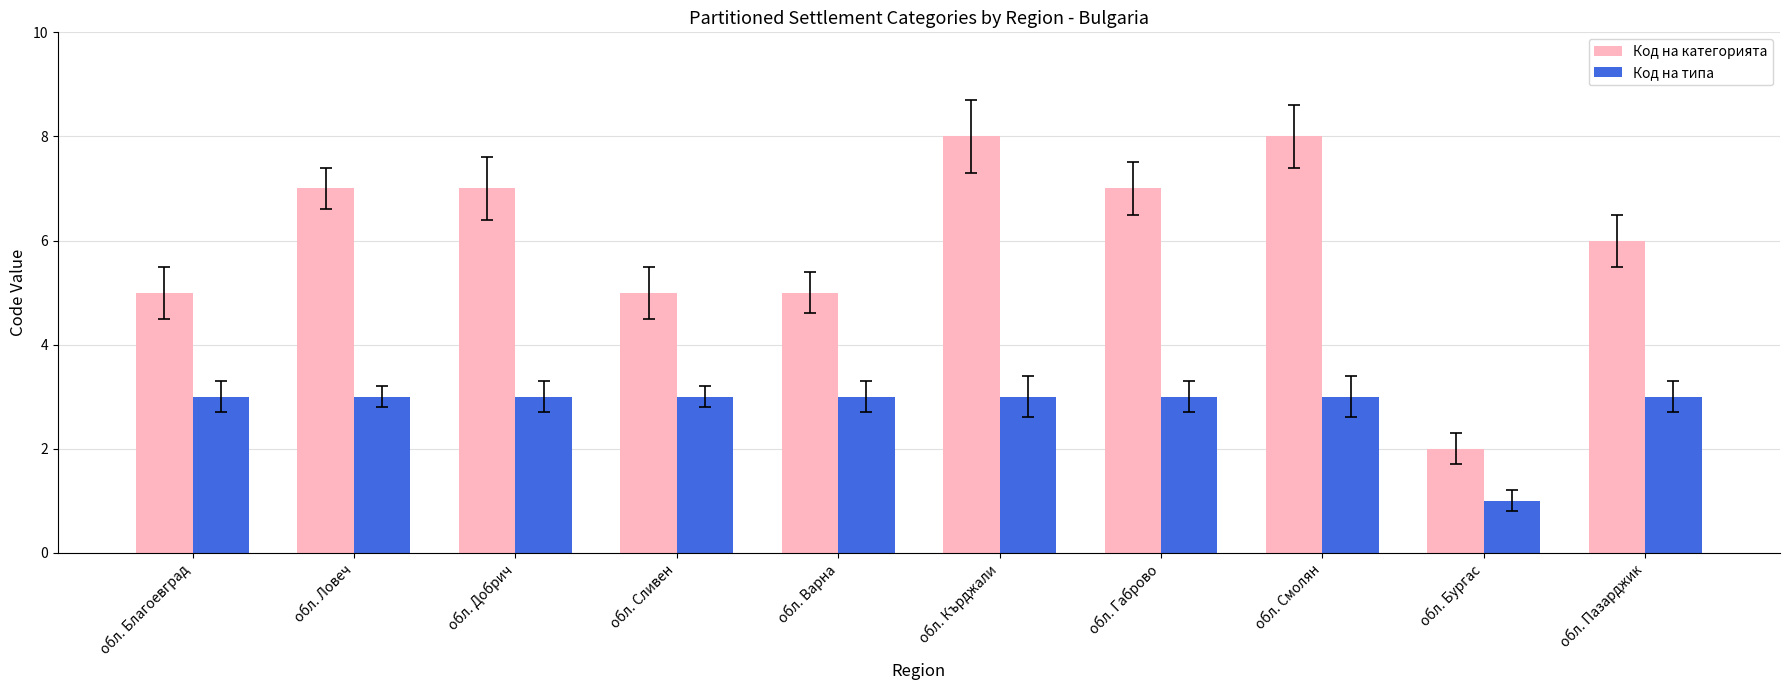

How many data points does each series have?

10